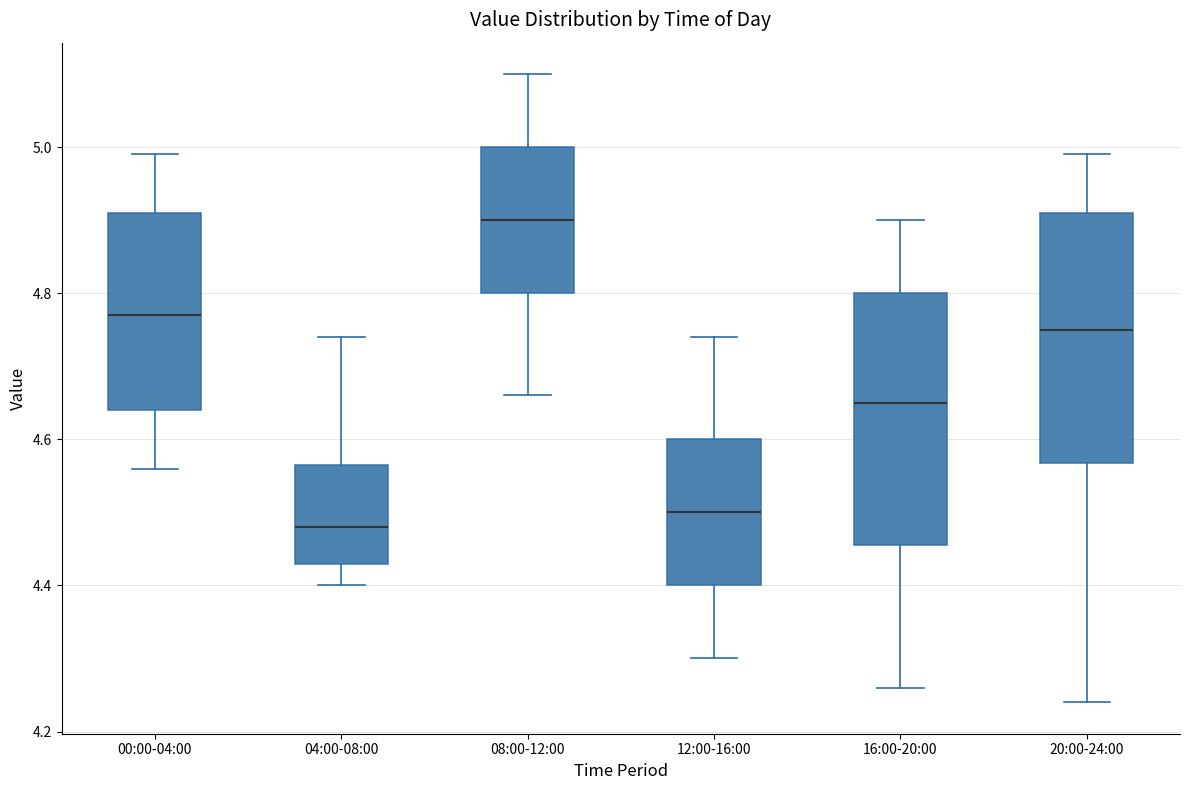

Where does the upper whisker of the box for 08:00-12:00 end on the y-axis? The values are not printed on the chart, so give them approximately, as read against the axis.

5.10